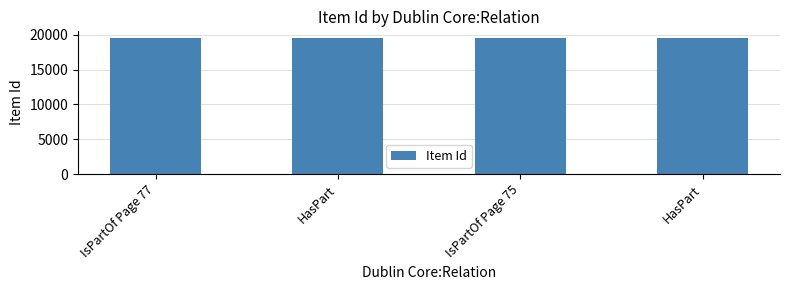

How many values are below 19542?

2